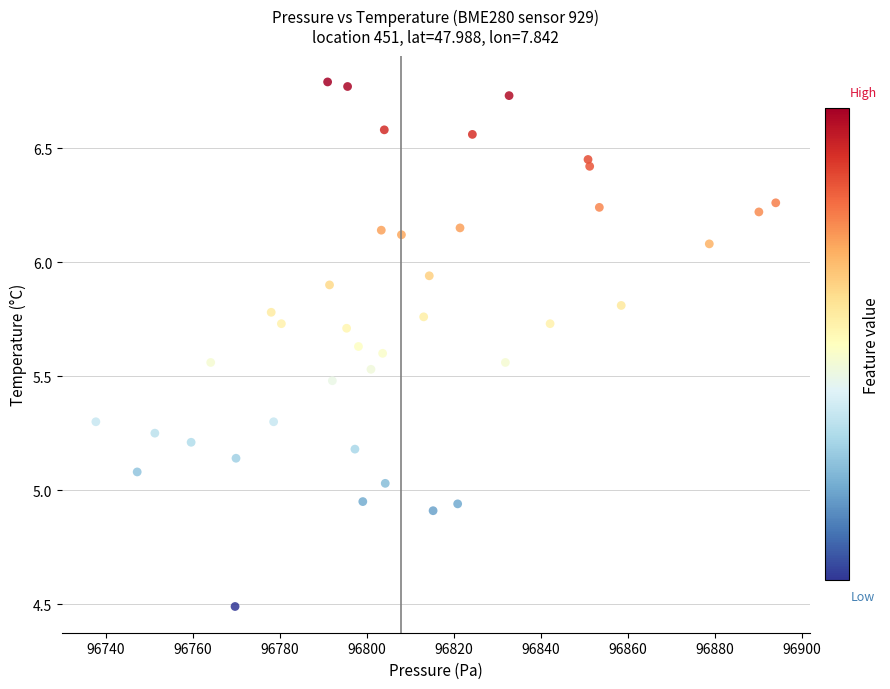

What is the range of X values (max minus min)?

156.3